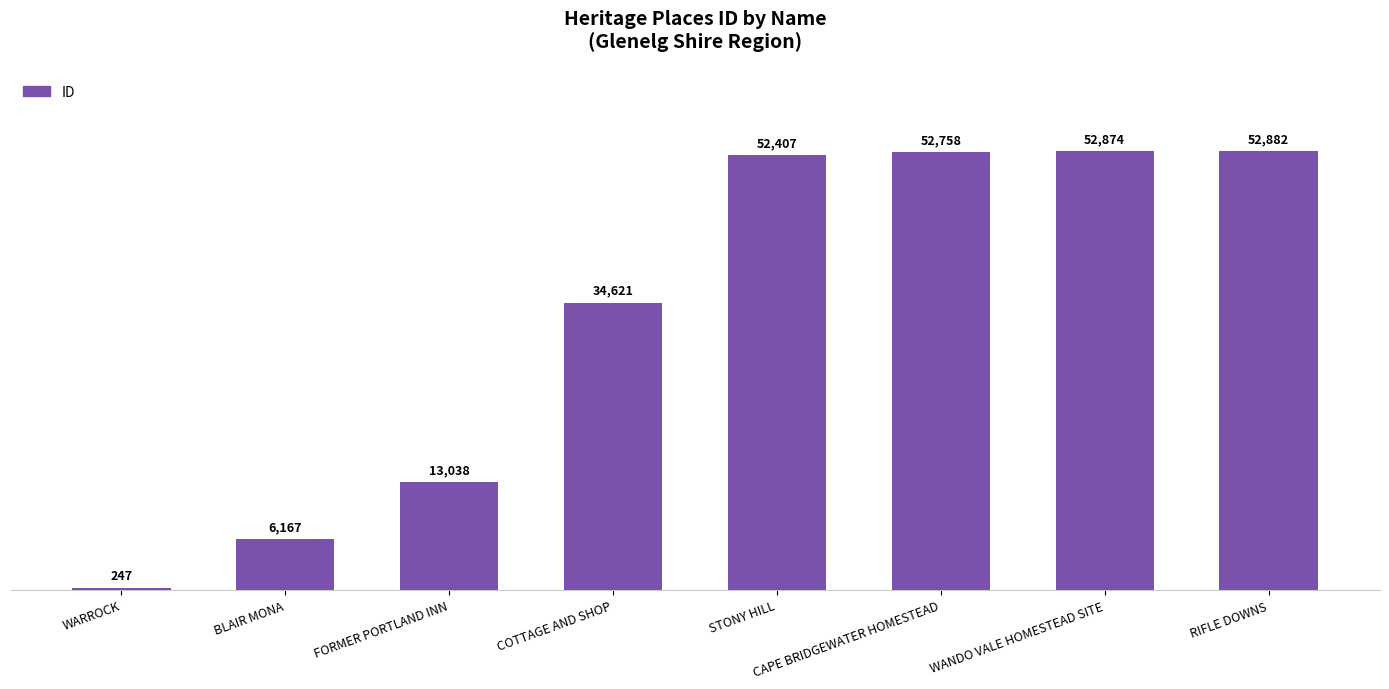

At which label is the value closest to 26564?

COTTAGE AND SHOP